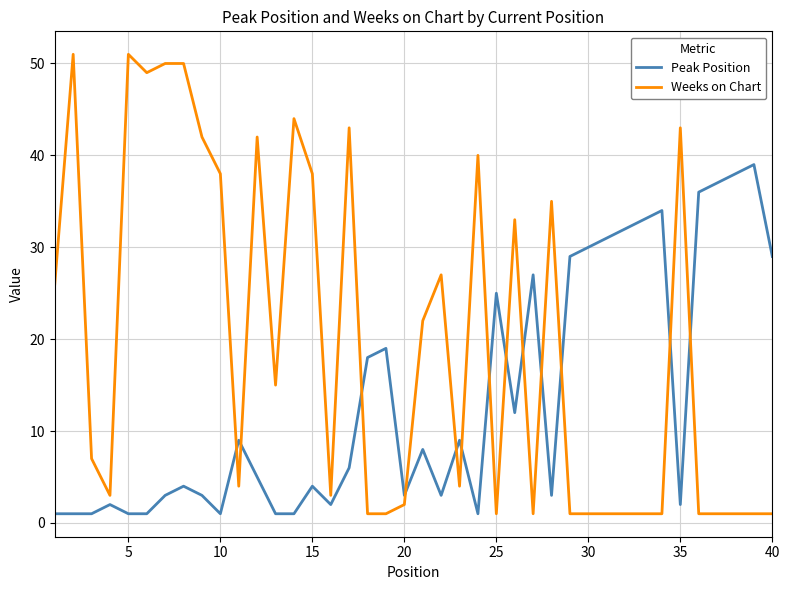

Which series has the largest total across all categories?

Weeks on Chart